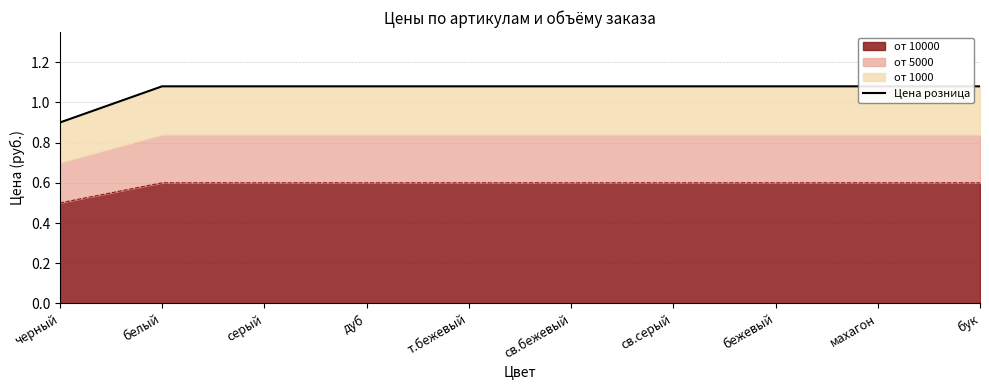

Is it true that the value at бук is 1.1?

True